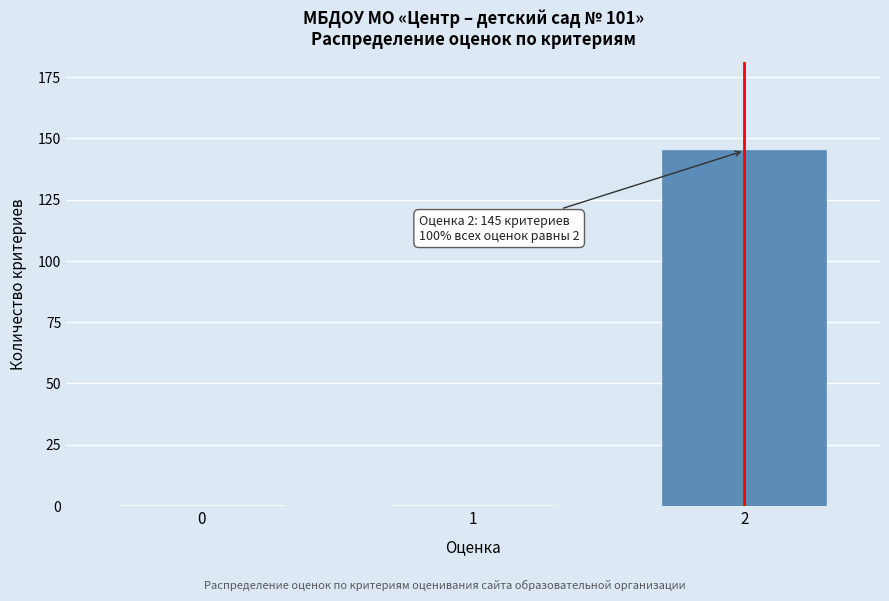

Reading right to left, extract all data points from this chart.

2=145	1=0	0=0